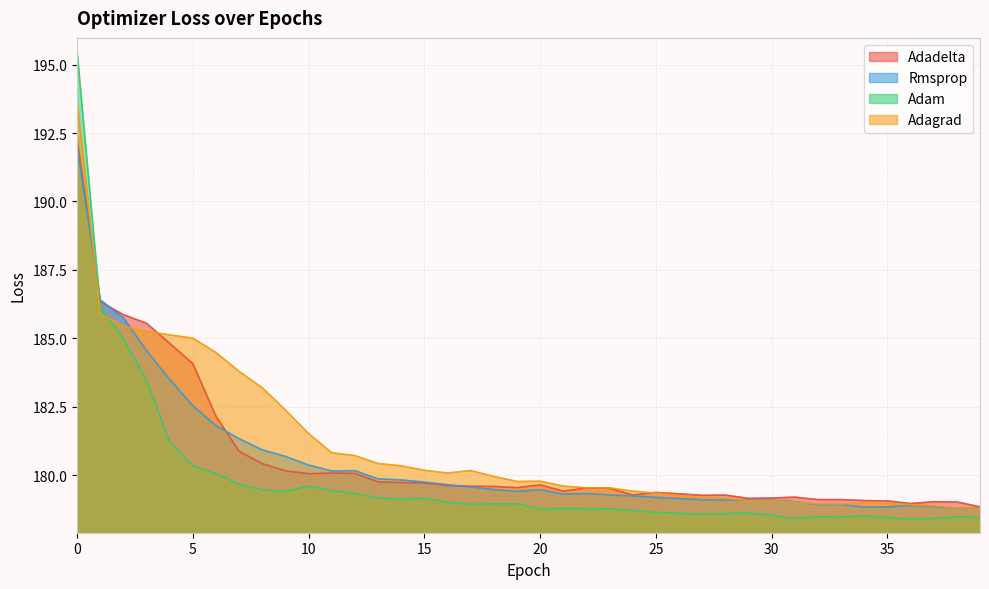

Is it true that Adam equals 50.1 at 33?

False